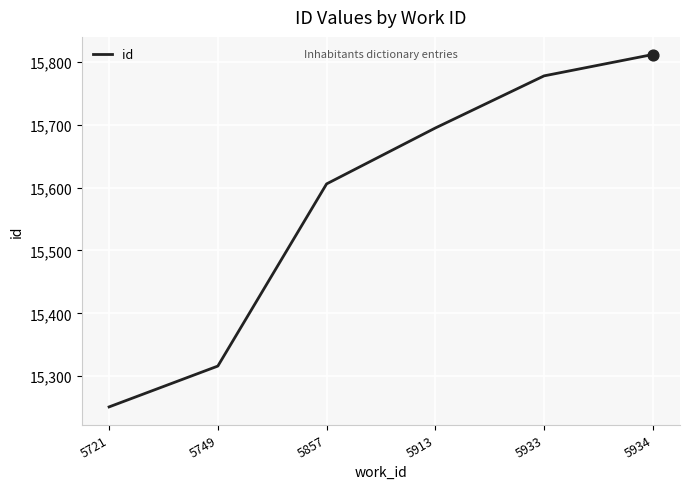

Between 5749 and 5934, which is larger?

5934